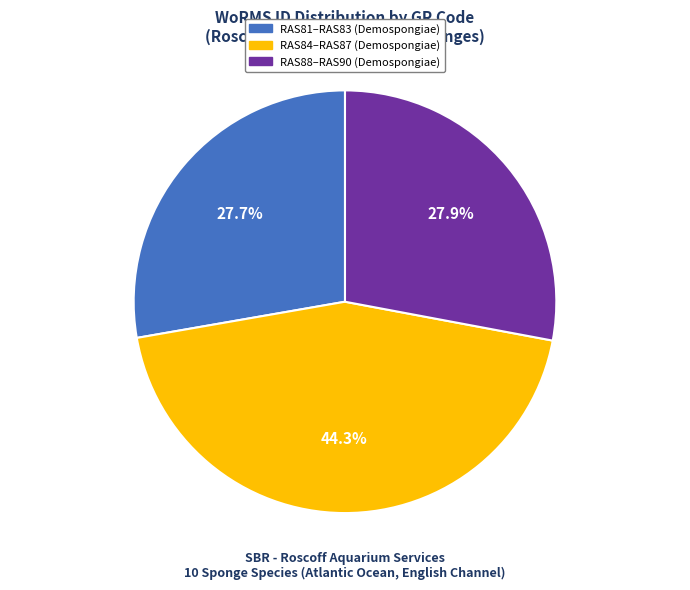

Does any single category account for the majority?

No